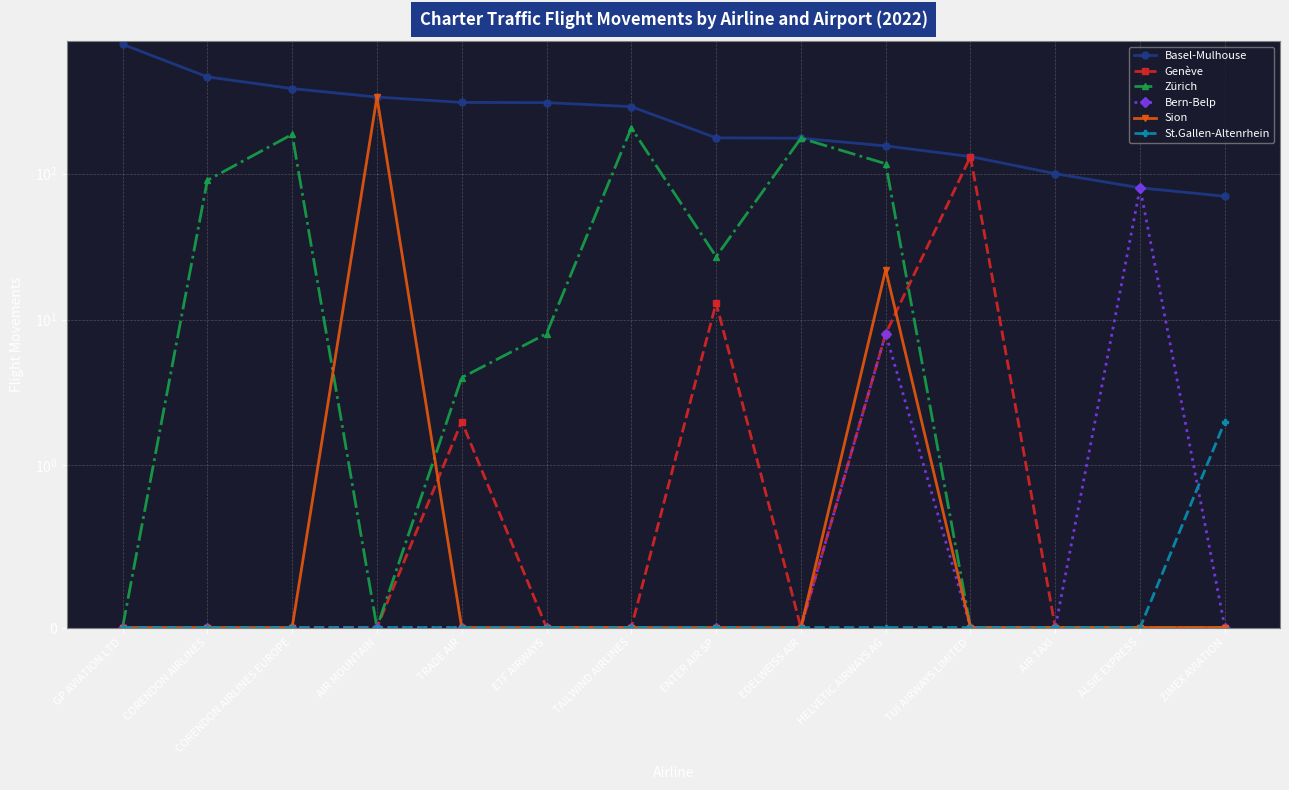

True or false: Basel-Mulhouse has more than 0 points higher than both neighbors.

False